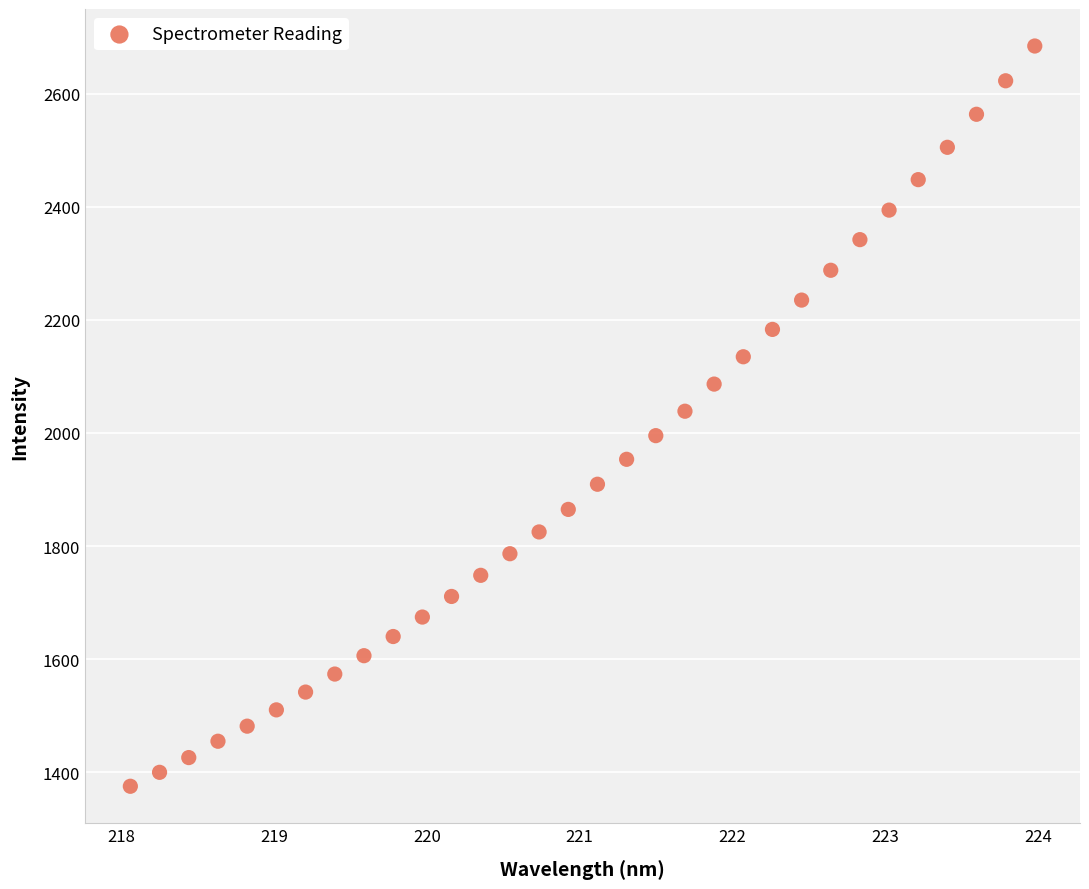

What is the range of X values (max minus min)?

5.9